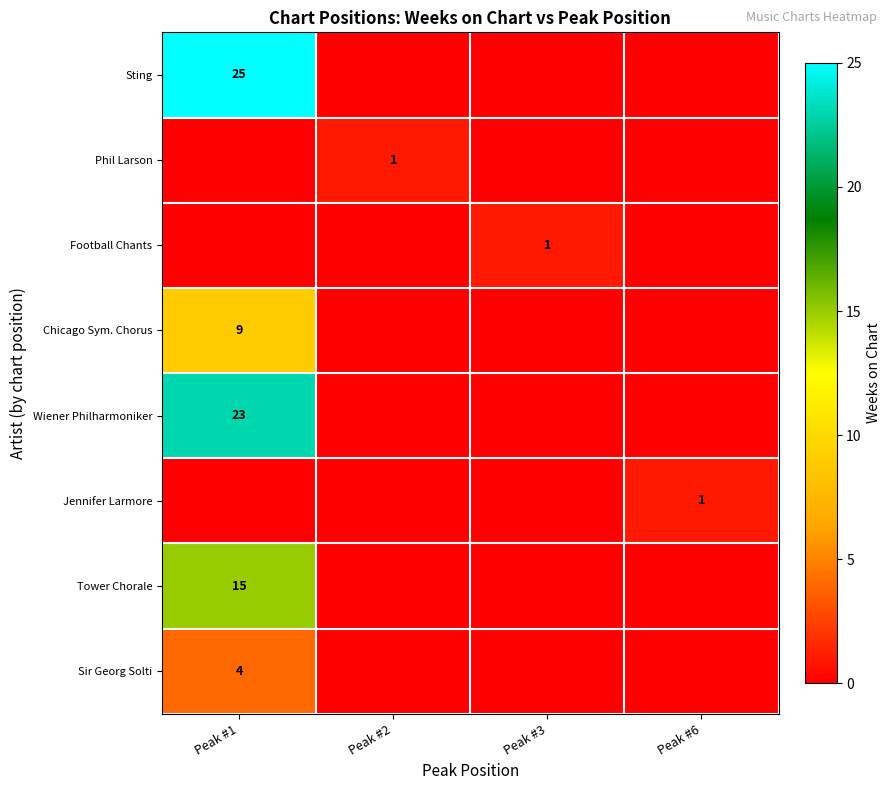

The Jennifer Larmore series shows 0 at Peak #6. True or false?

False